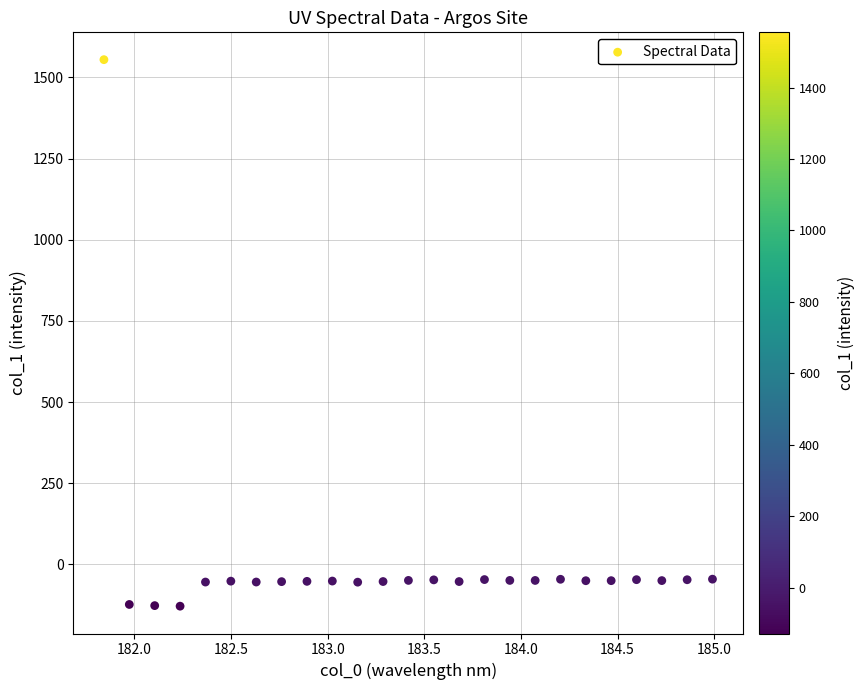

What is the range of X values (max minus min)?

3.1